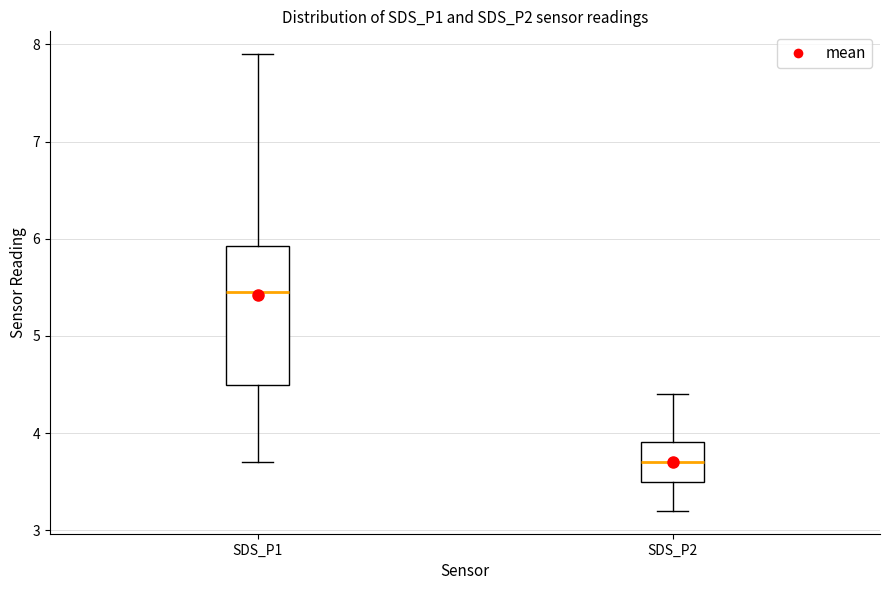

Which box's median line is the highest?

SDS_P1